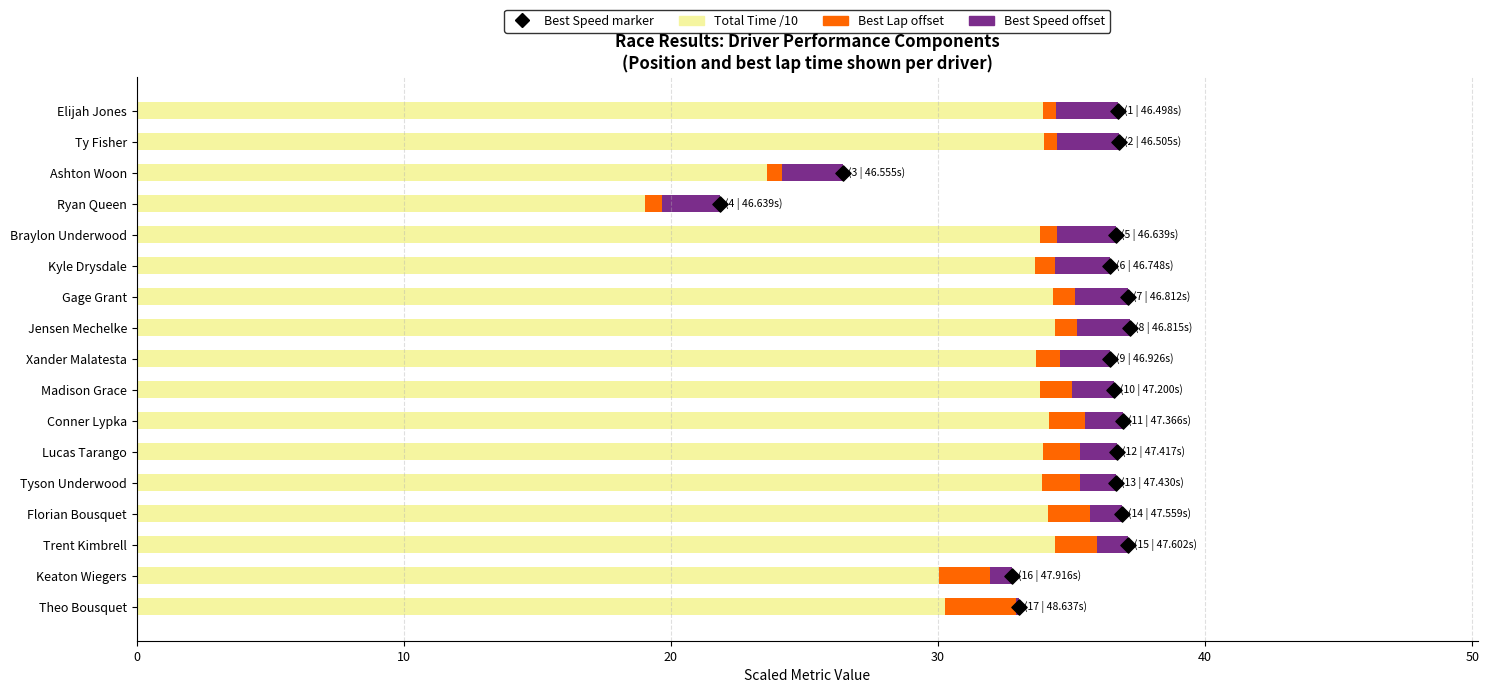

What are all the series names shown in the legend?

Total Time /10, Best Lap offset, Best Speed offset, Best Speed marker